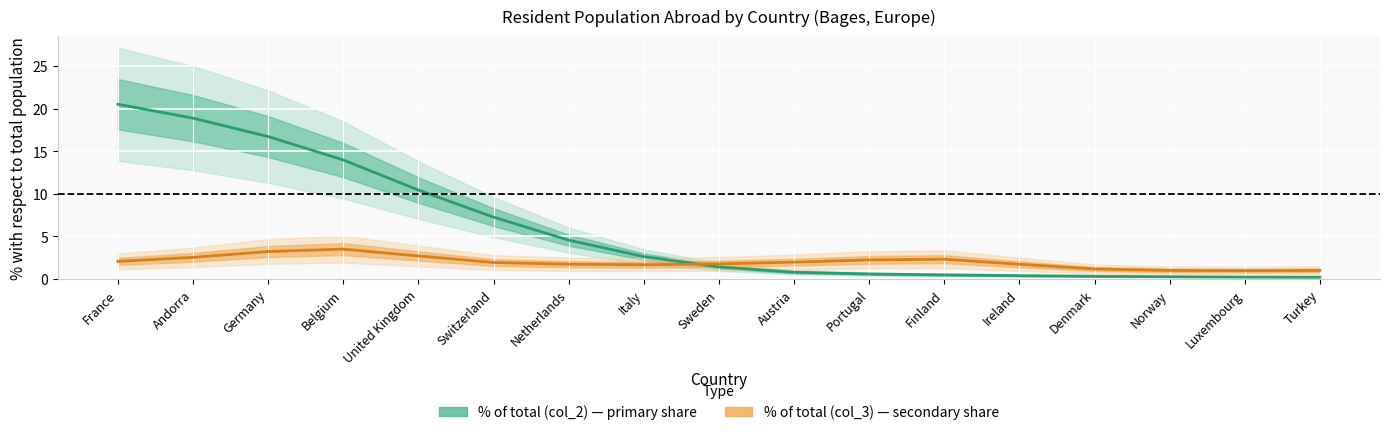

List the labels in order of % of total population (col_3) value, largest first.

Belgium, Germany, United Kingdom, Andorra, Finland, Portugal, France, Austria, Switzerland, Sweden, Netherlands, Ireland, Italy, Denmark, Turkey, Norway, Luxembourg